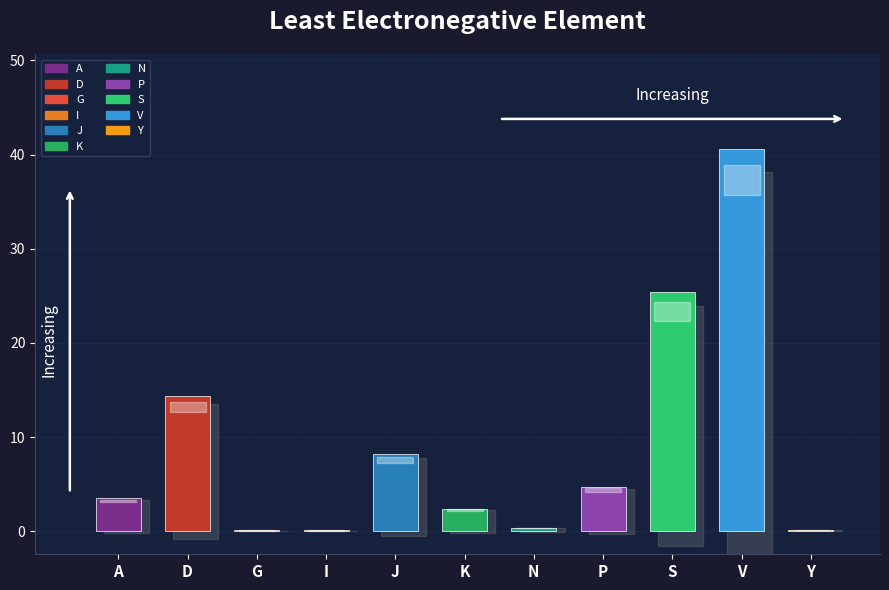

What is the sum of all values?

100.0